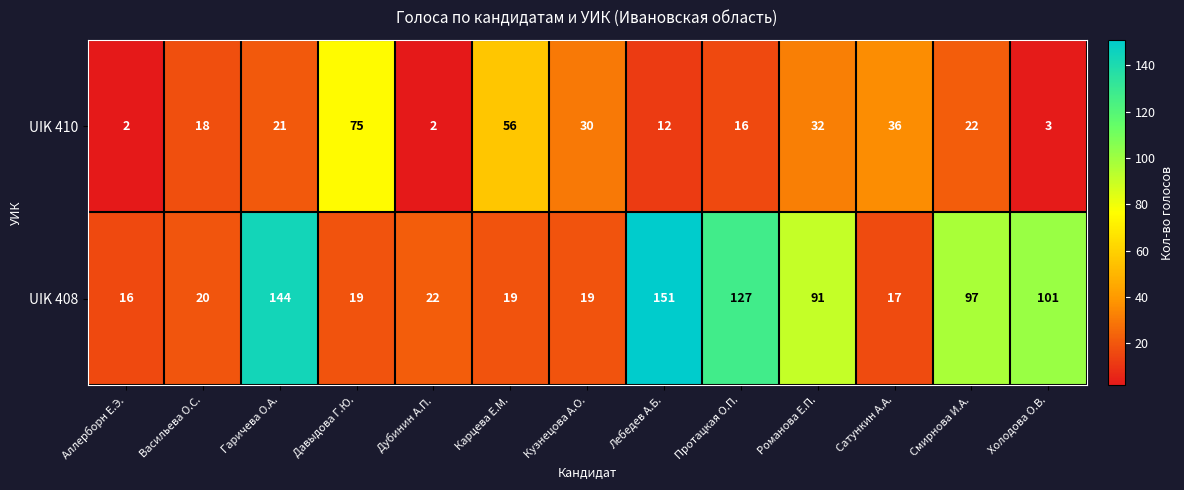

At which category is the sum across all series the highest?

Гаричева О.А.